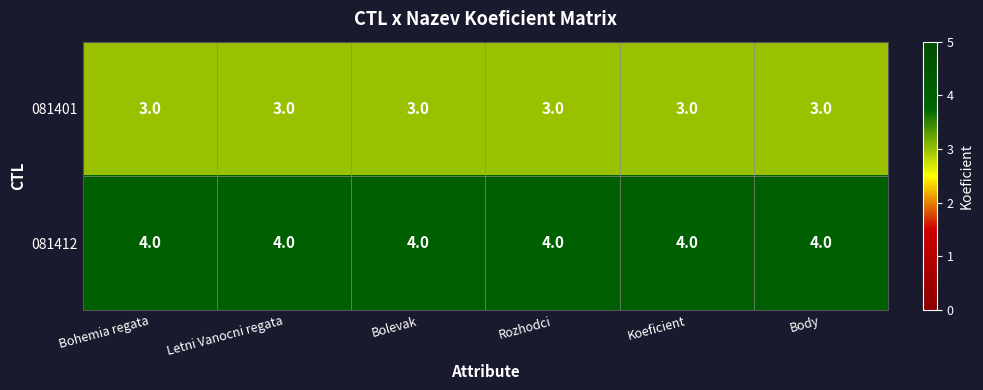

What is the highest value of the 081412 series?

4